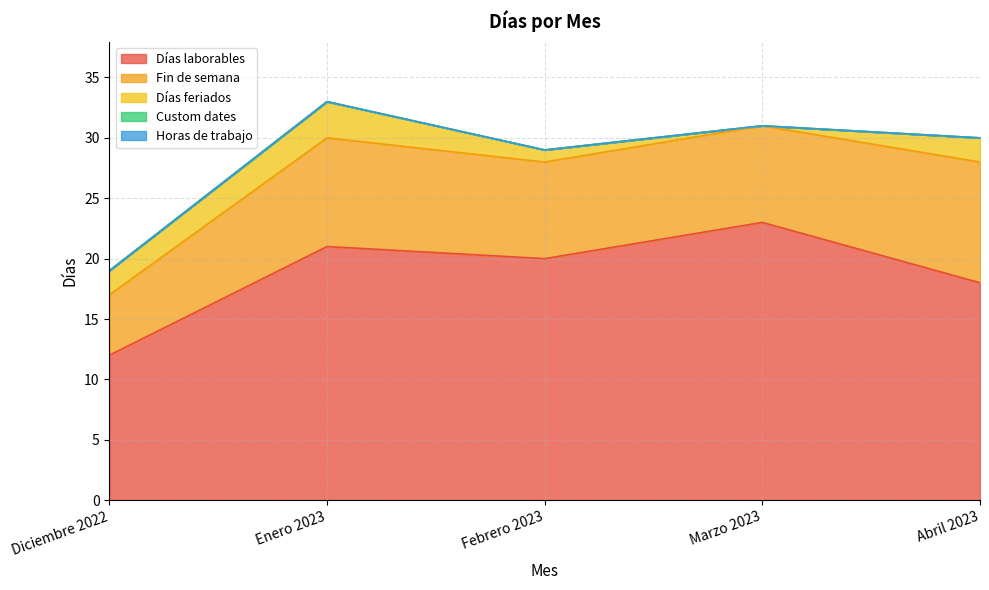

Where is Días feriados nearest to the value 1?

Febrero 2023